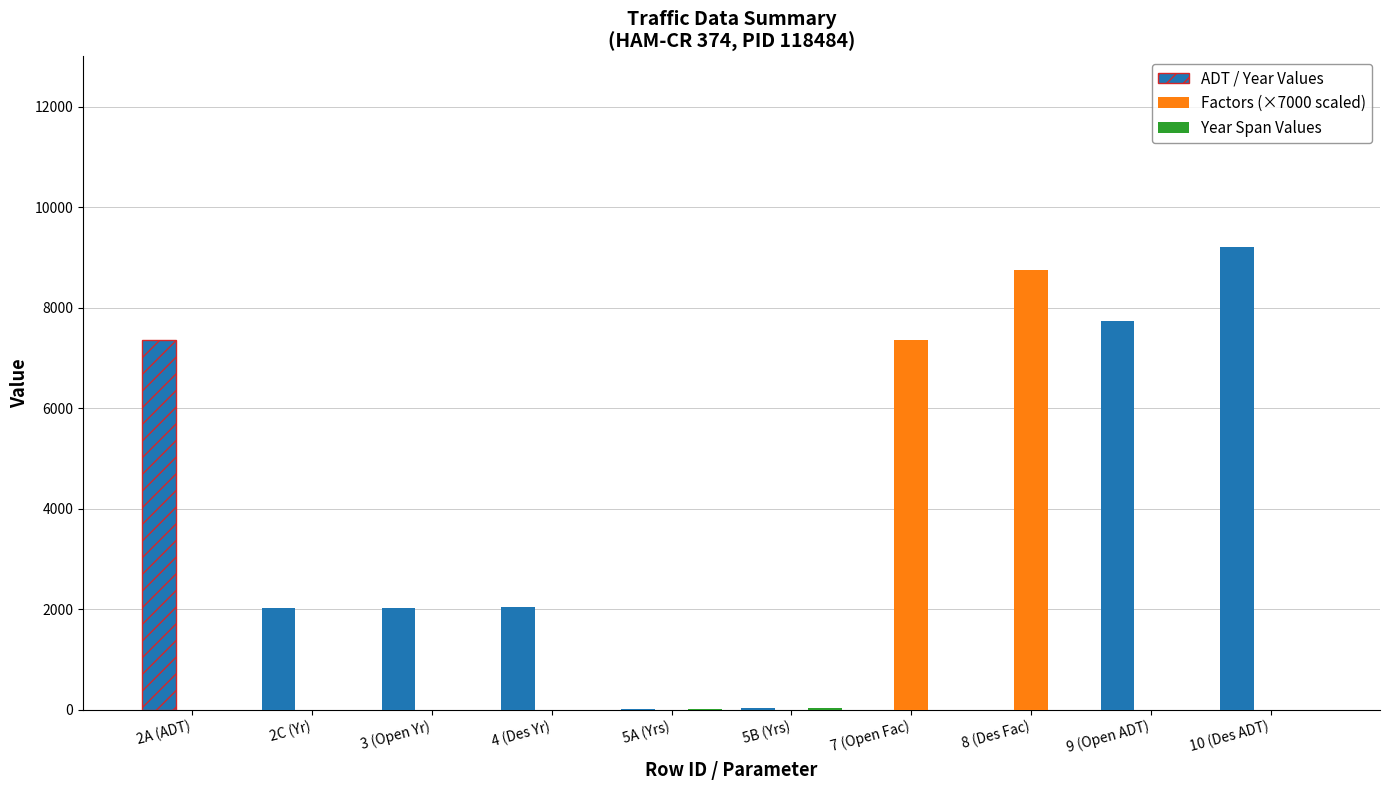

Count the number of categories in the chart.

10